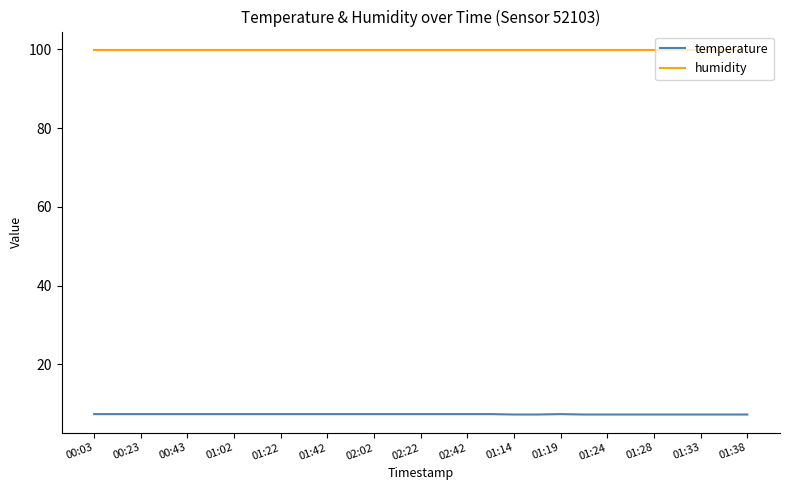

Which series has the largest total across all categories?

humidity